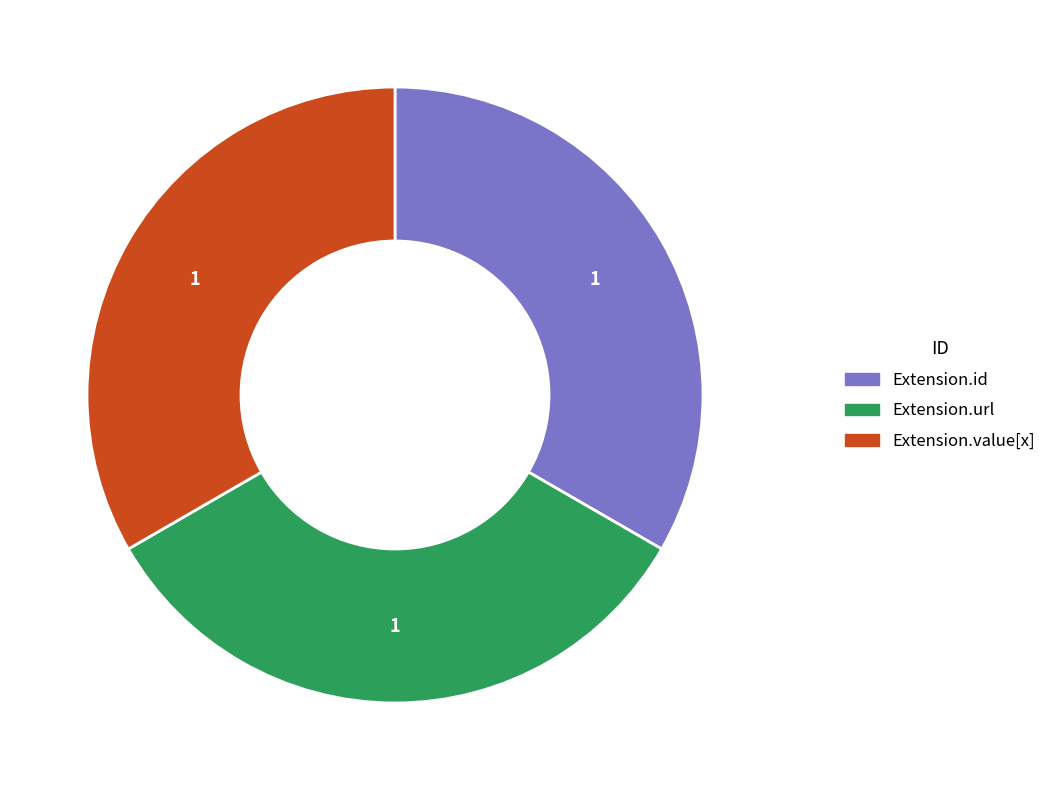

Is there any slice that represents more than half of the pie?

No